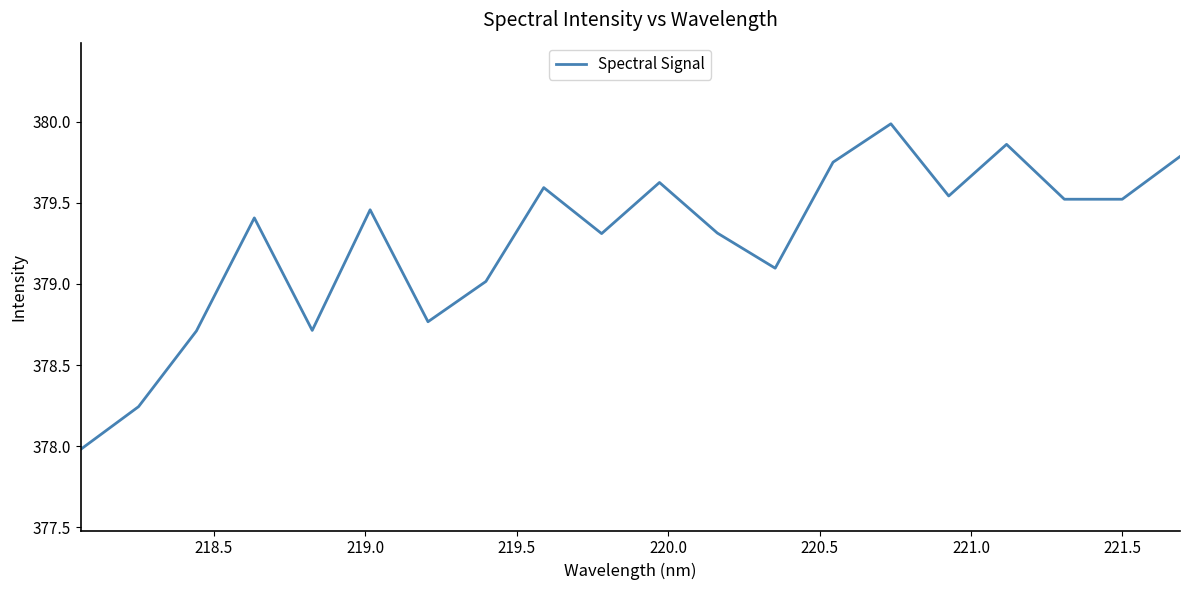

What is the minimum value shown in the chart?

378.0